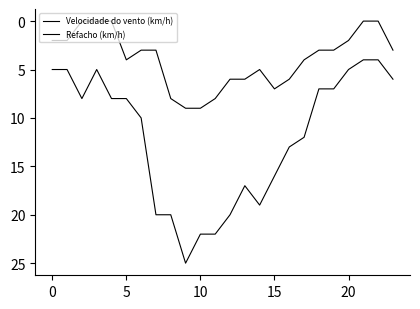

Which series has the largest range (max minus min)?

Refacho (km/h)